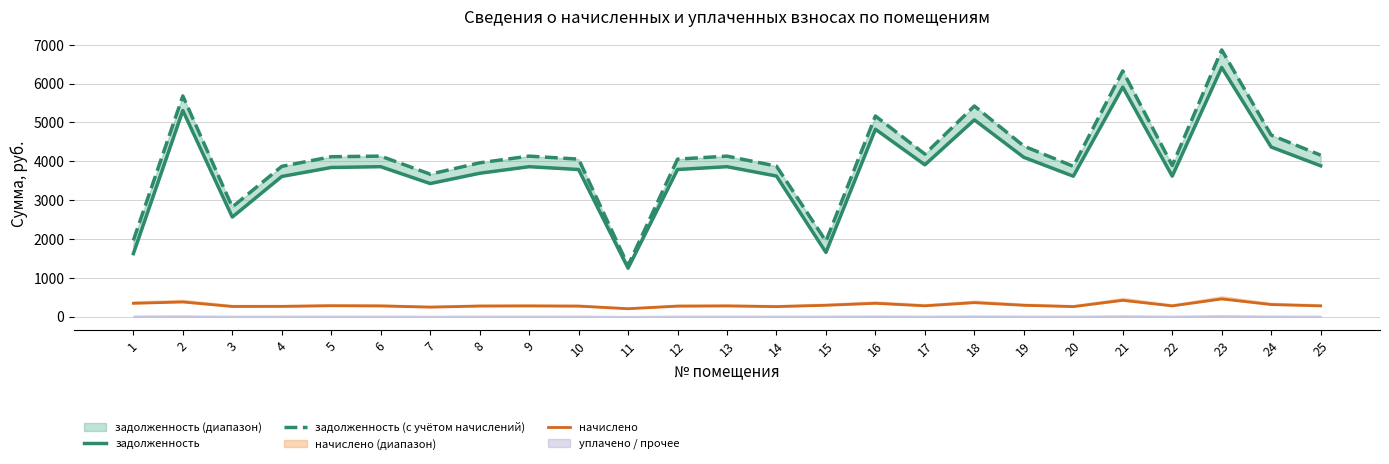

How many lines are shown in the chart?

3